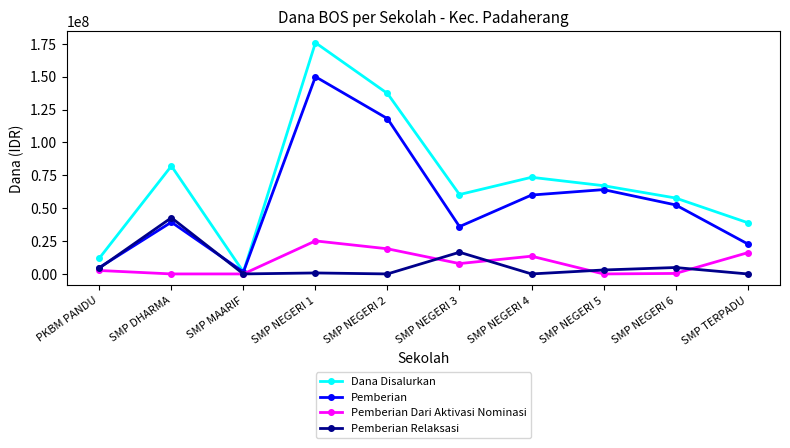

Which series has the largest range (max minus min)?

Dana Disalurkan